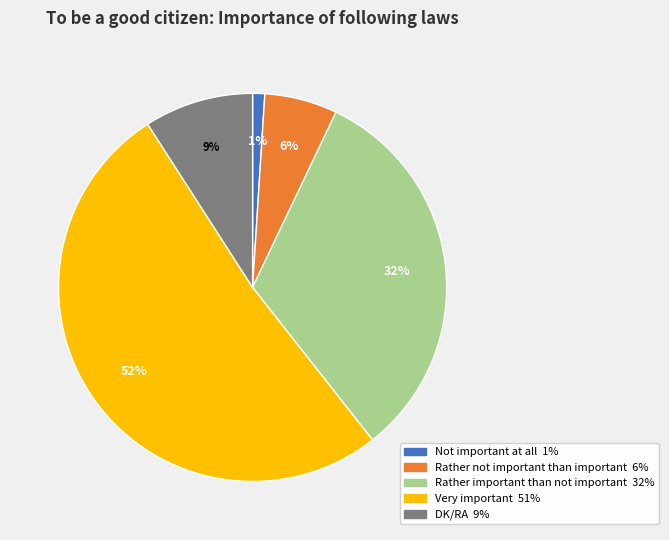

The Rather not important than important slice represents 1% of the pie. True or false?

False